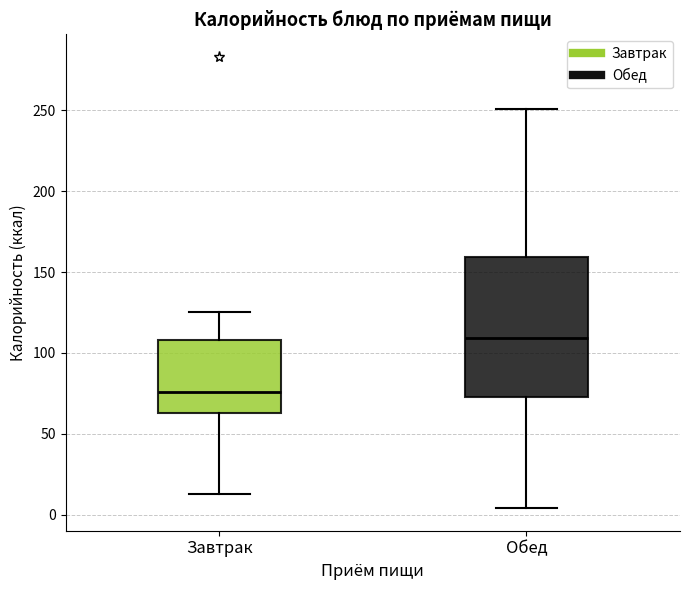

Which box is the tallest, from its lower edge to its upper edge?

Обед